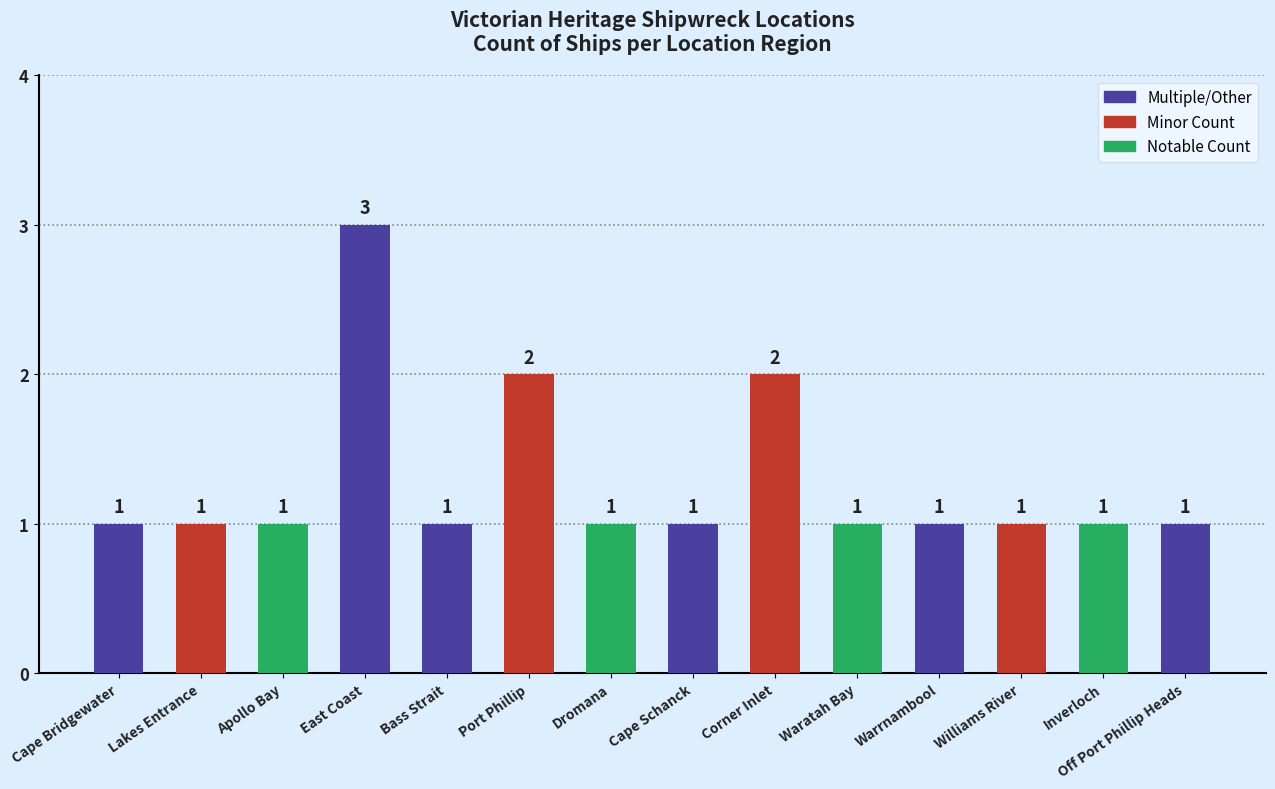

What is the label of the 12th bar from the right?

Apollo Bay